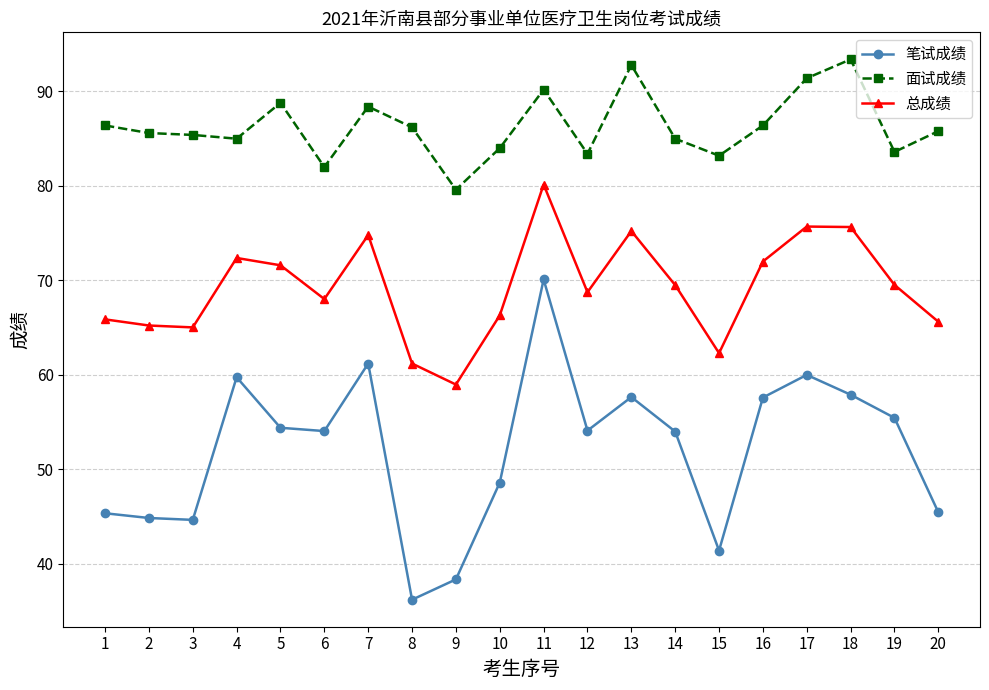

How many series are shown in this chart?

3